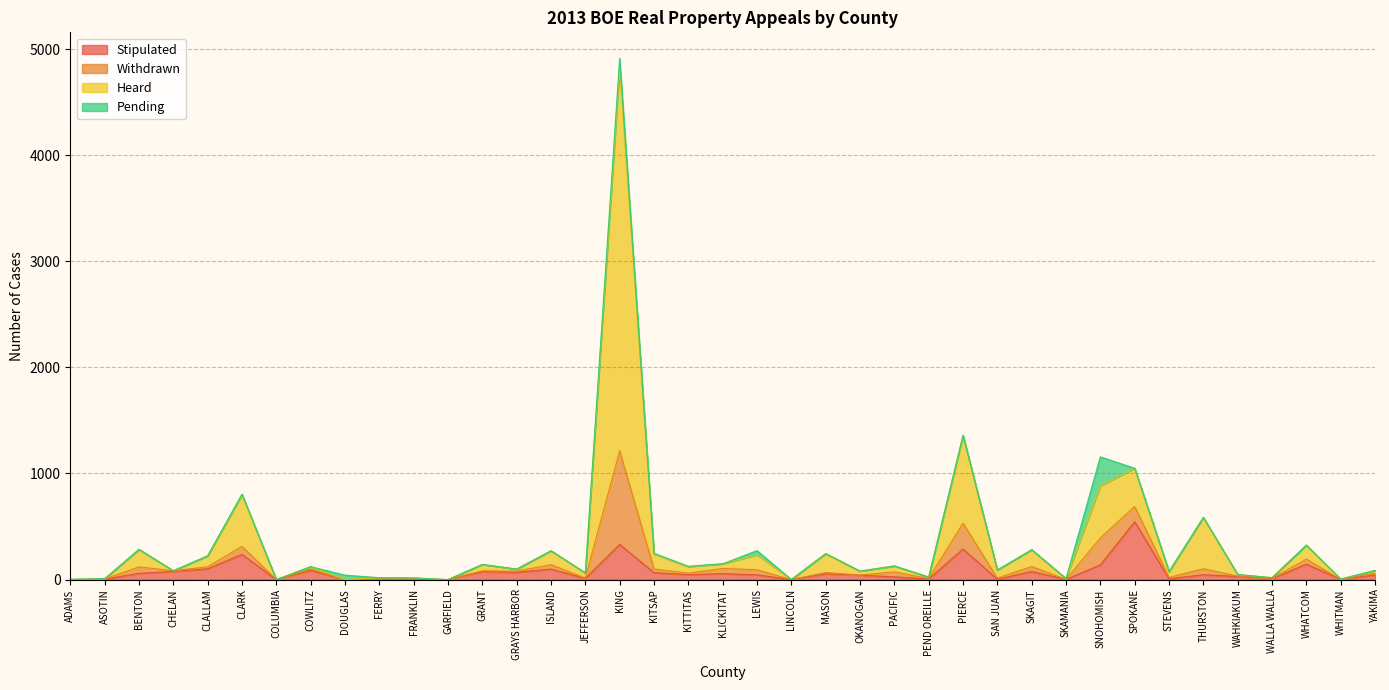

What is the label of the 26th point from the left?

PEND OREILLE